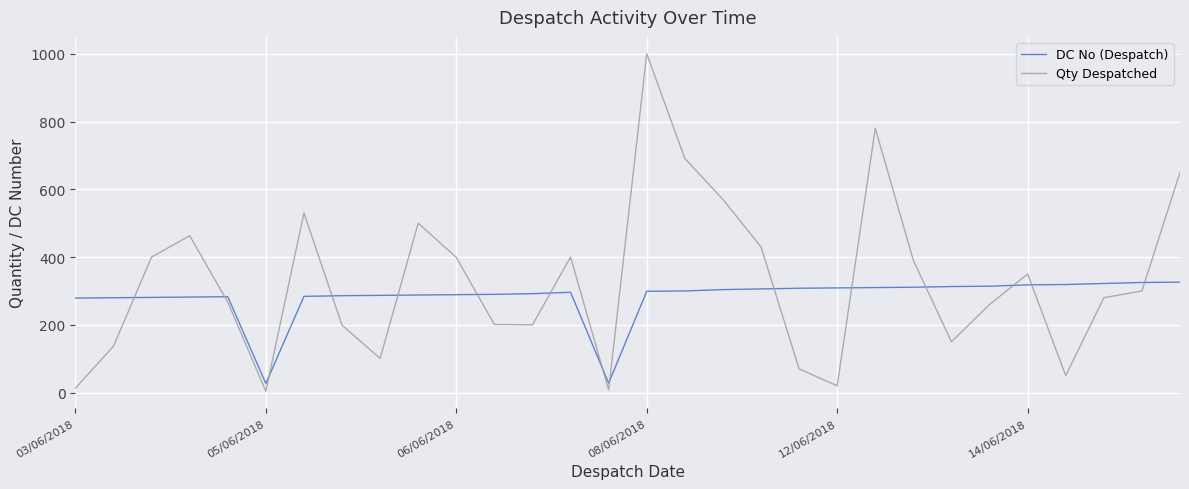

After their last crossing, which series has the higher values: DC No (Despatch) or Qty Despatched?

Qty Despatched